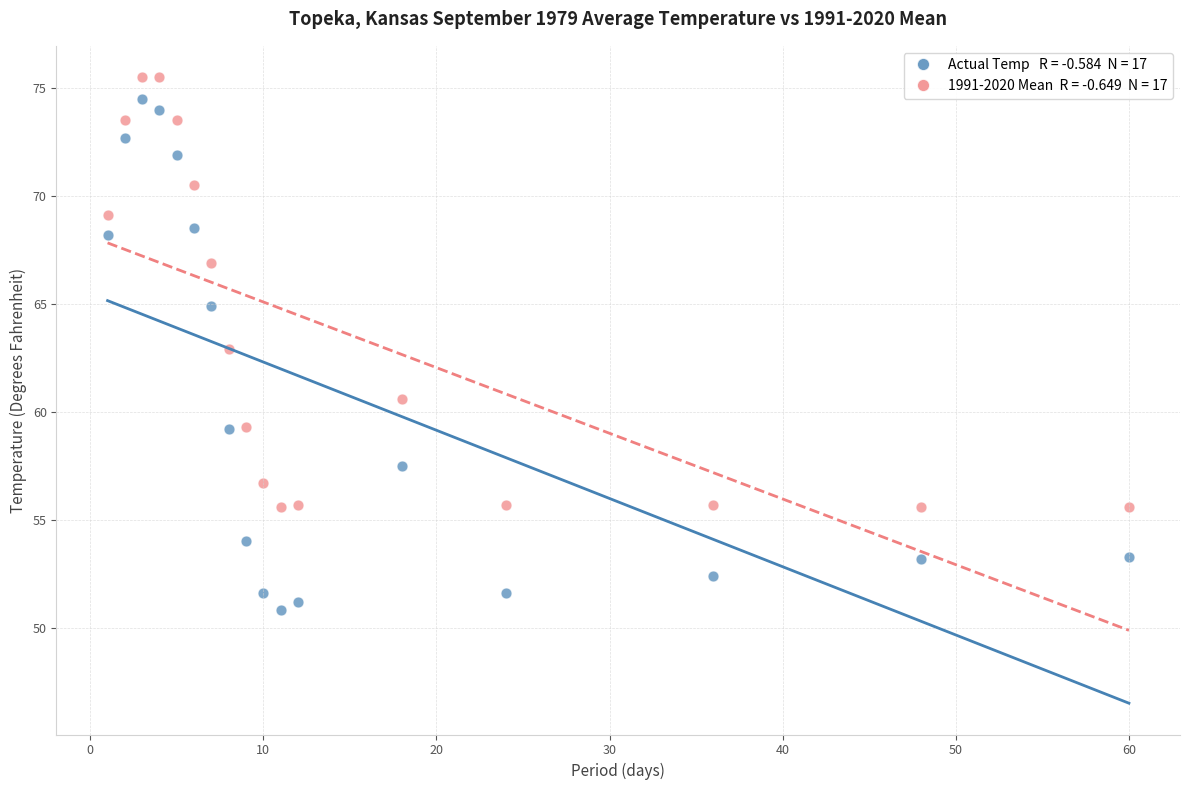

Across all data points, what is the range of X values (max minus min)?

59.0